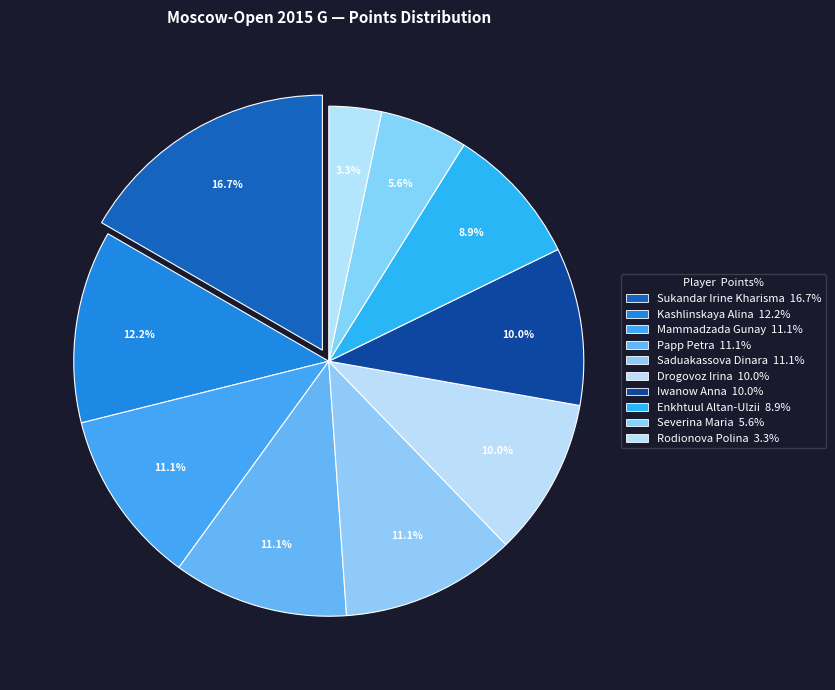

Count the number of slices in the pie.

10